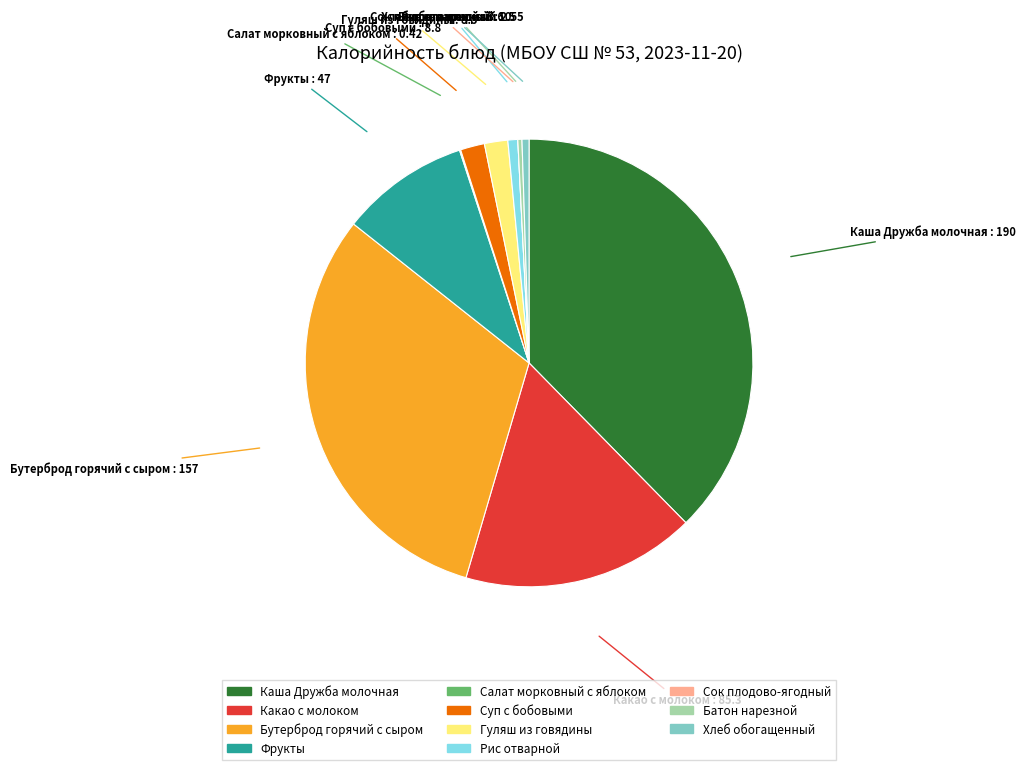

What is the largest slice in the pie chart?

Каша Дружба молочная